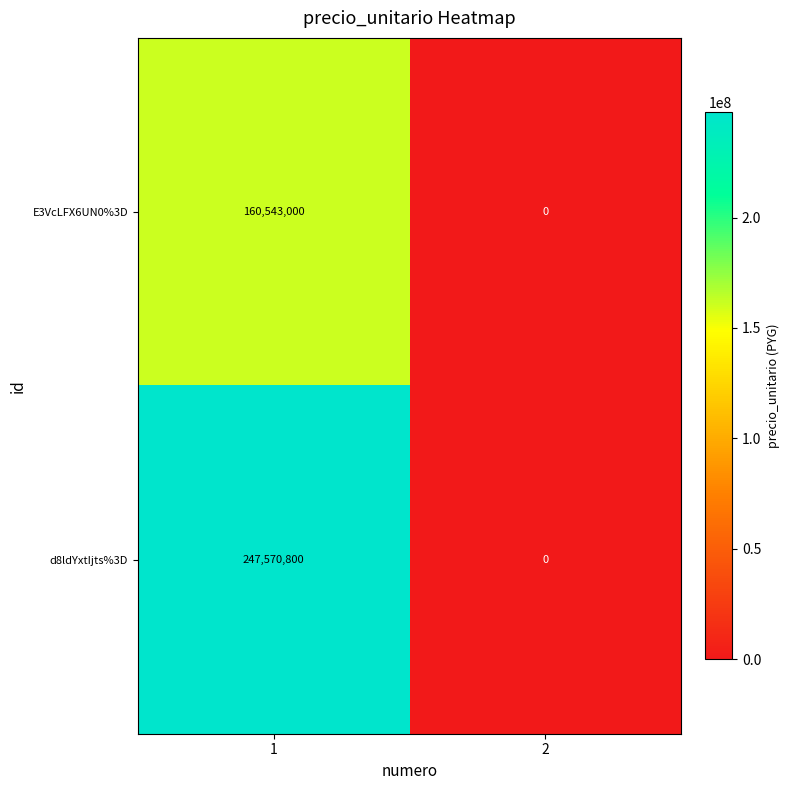

True or false: E3VcLFX6UN0%3D has a value of 160543000 at 1.

True